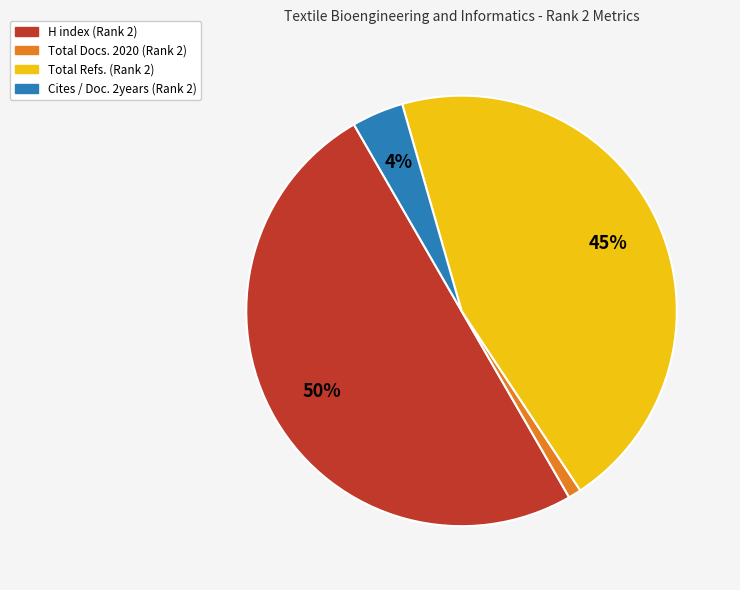

How many slices are in this pie chart?

4